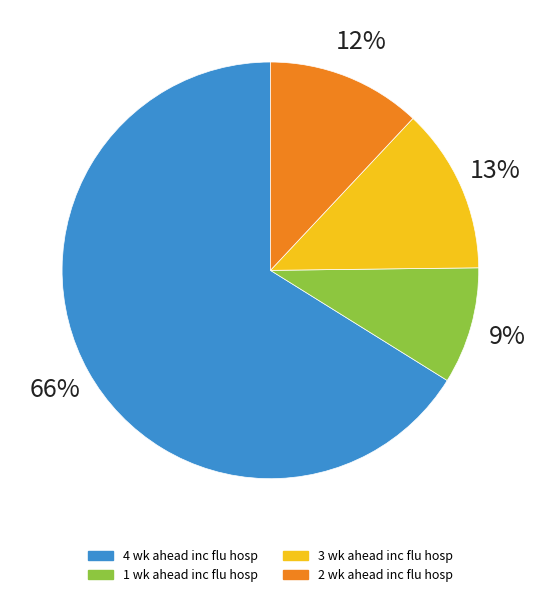

To the nearest percent, what is the average slice percentage?

25%